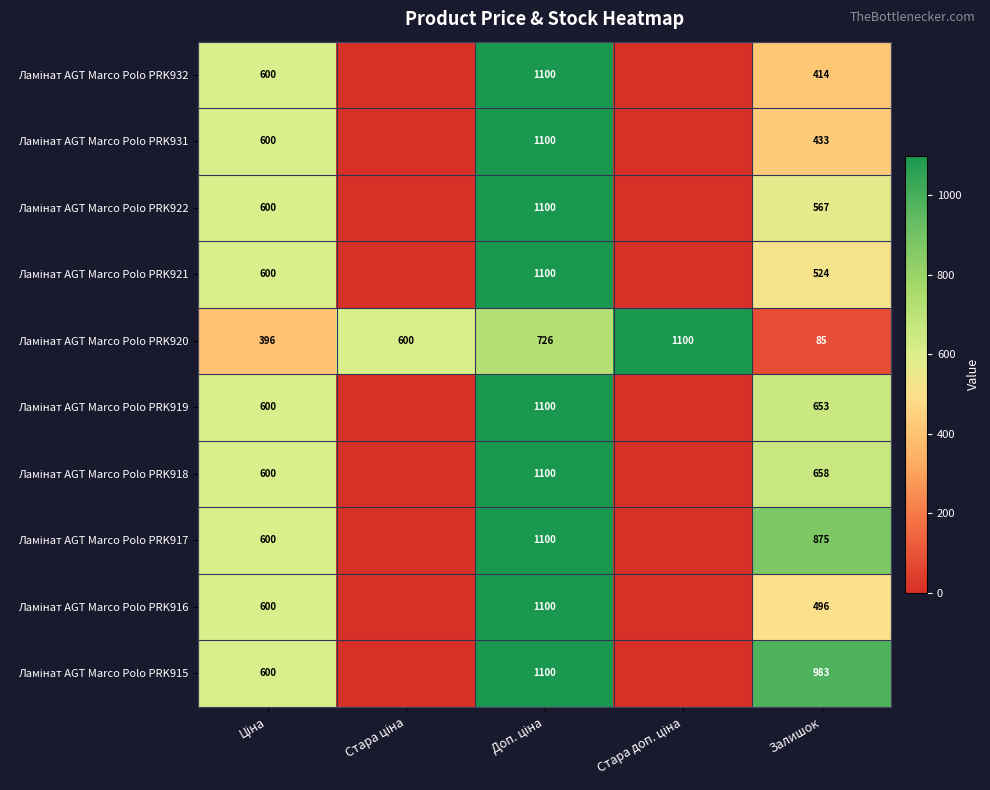

Between Стара доп. ціна and Залишок, which series saw the biggest shift?

Ламінат AGT Marco Polo PRK920